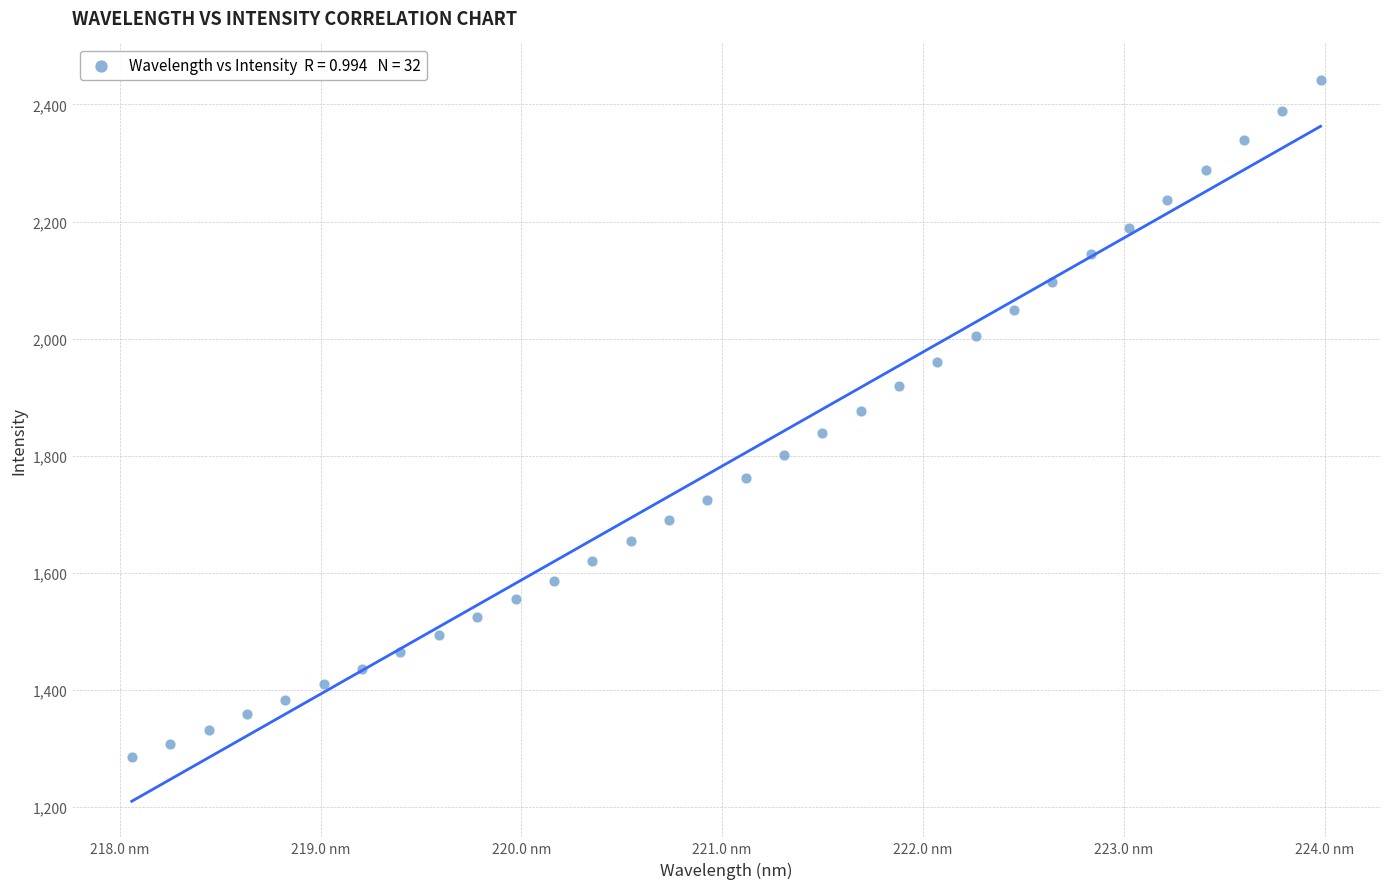

What is the range of Y values (max minus min)?

1157.7